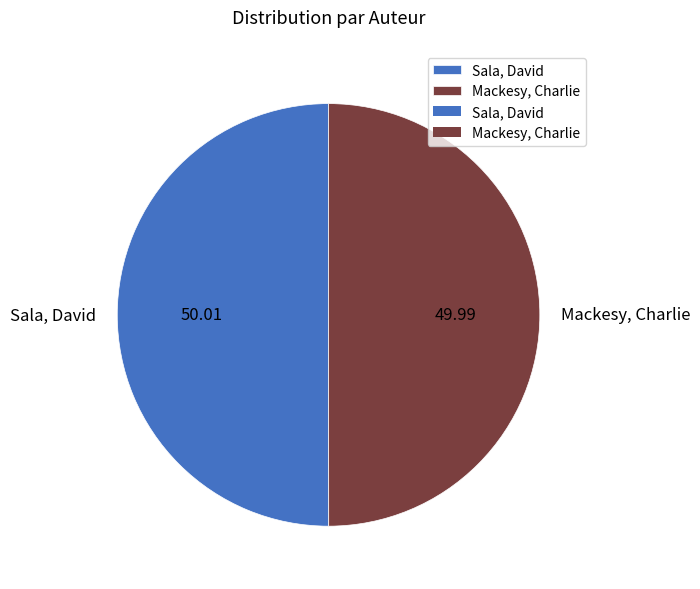

Approximately how many times larger is the value at Mackesy, Charlie compared to Sala, David?

1.0